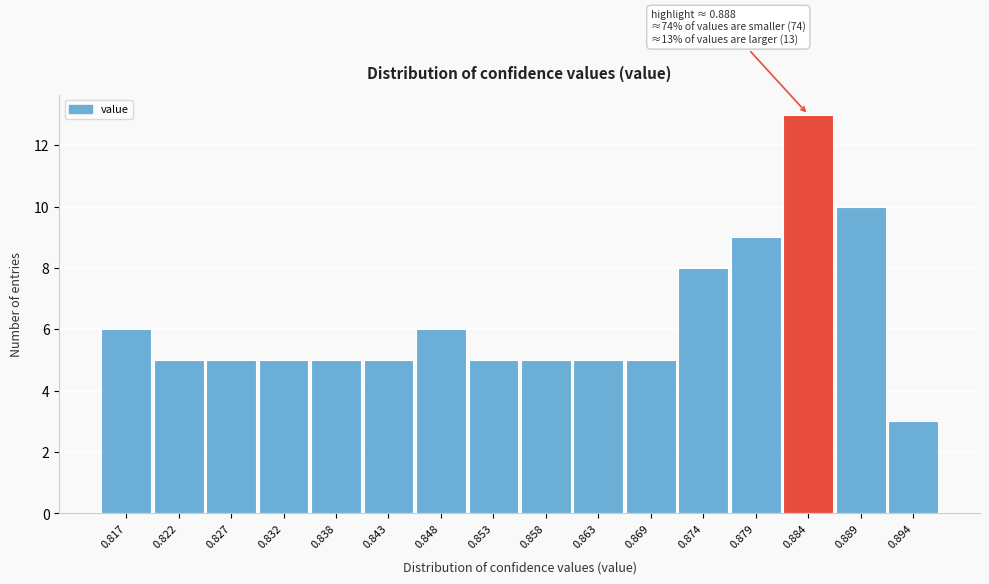

Reading right to left, list all the values displayed in this chart.

3	10	13	9	8	5	5	5	5	6	5	5	5	5	5	6